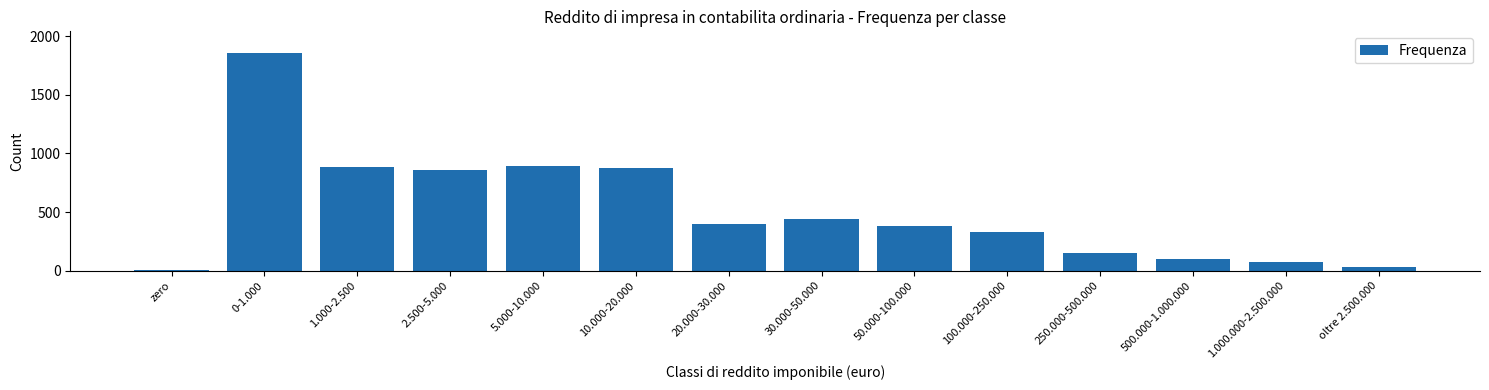

Is it true that the value at 5.000-10.000 is 1377?

False